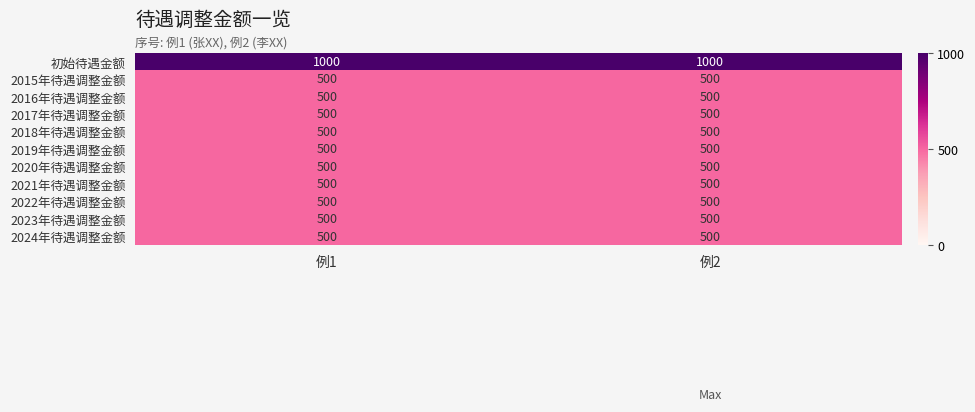

Reading right to left, what are all the values shown in this chart?

初始待遇金额: 例2=1000	例1=1000
2015年待遇调整金额: 例2=500	例1=500
2016年待遇调整金额: 例2=500	例1=500
2017年待遇调整金额: 例2=500	例1=500
2018年待遇调整金额: 例2=500	例1=500
2019年待遇调整金额: 例2=500	例1=500
2020年待遇调整金额: 例2=500	例1=500
2021年待遇调整金额: 例2=500	例1=500
2022年待遇调整金额: 例2=500	例1=500
2023年待遇调整金额: 例2=500	例1=500
2024年待遇调整金额: 例2=500	例1=500